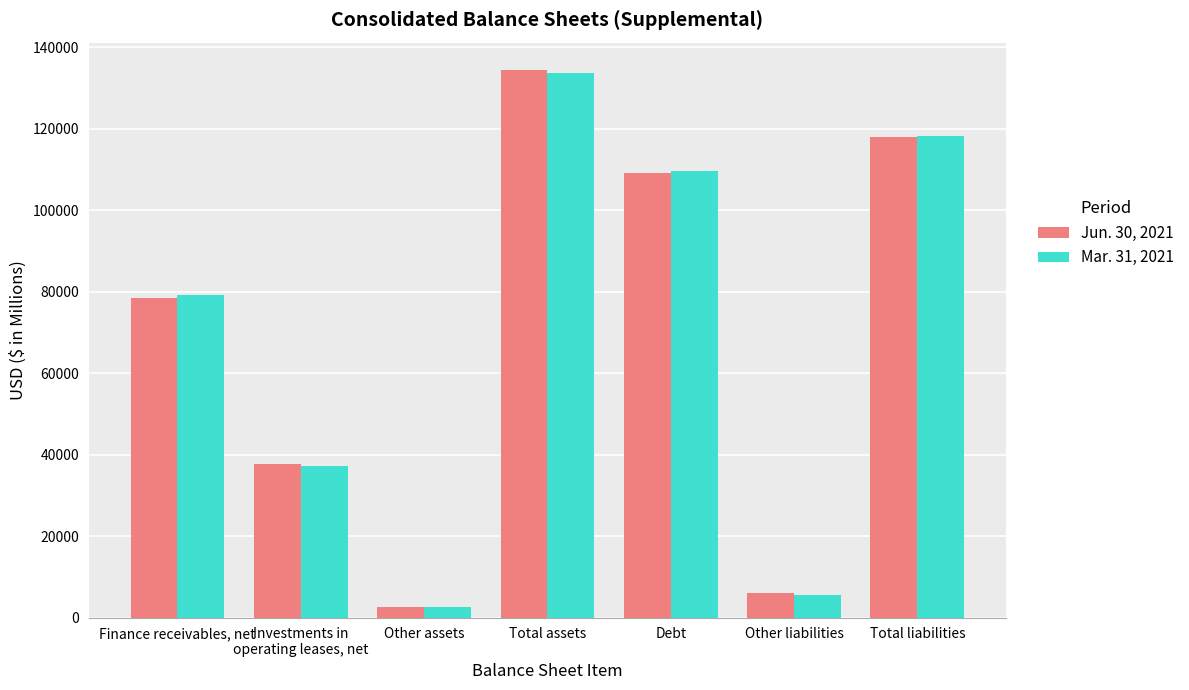

At which label does Jun. 30, 2021 reach its minimum?

Other assets